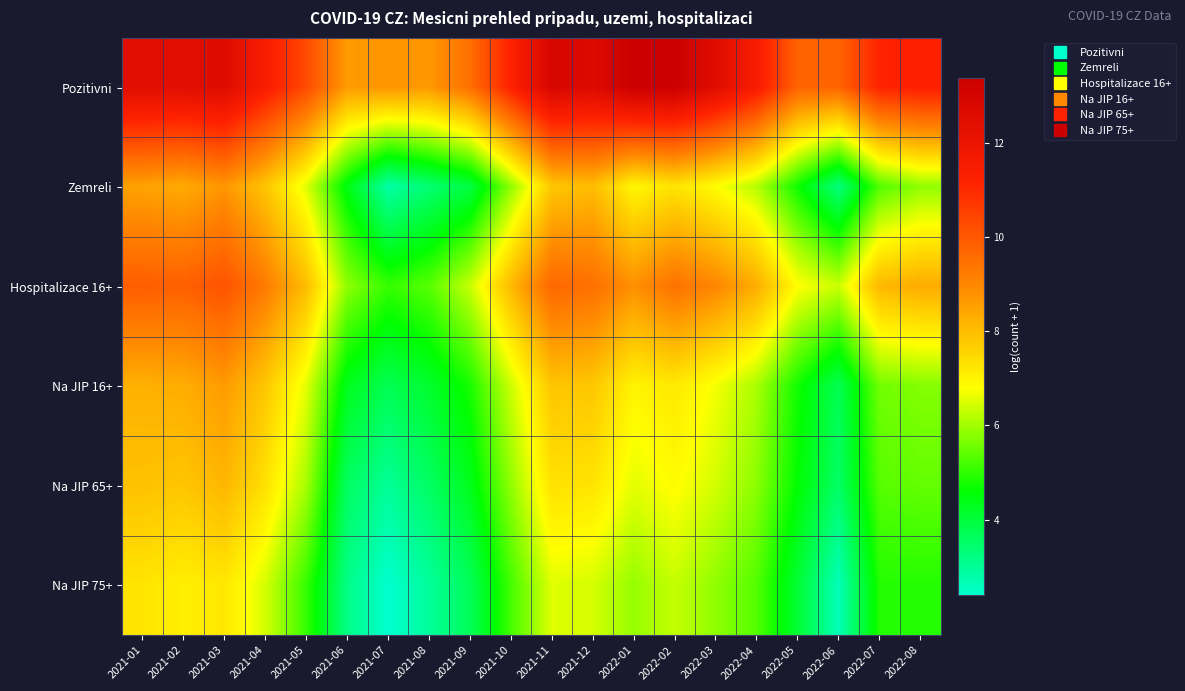

What is the spread (max minus min) of values at 2021-04?

5.0